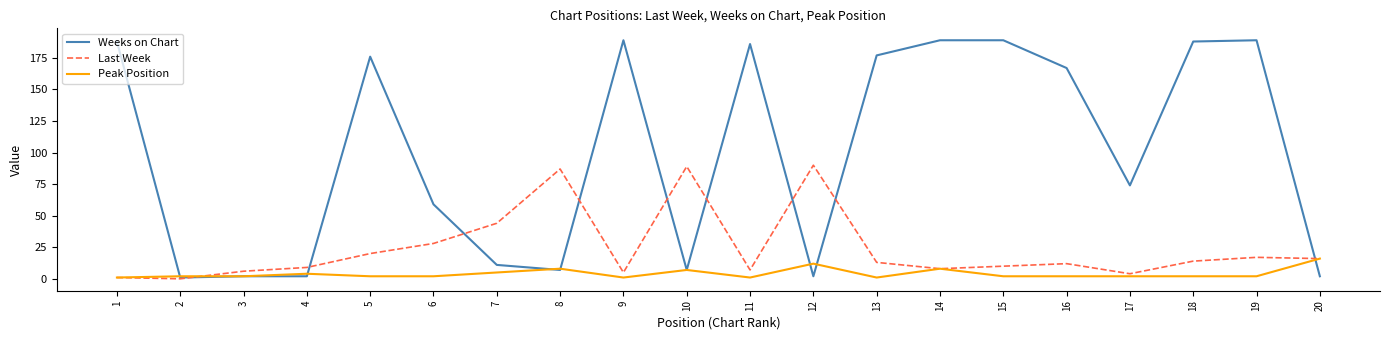

Is the value of Weeks on Chart at 14 greater than the value of Last Week at 7?

Yes